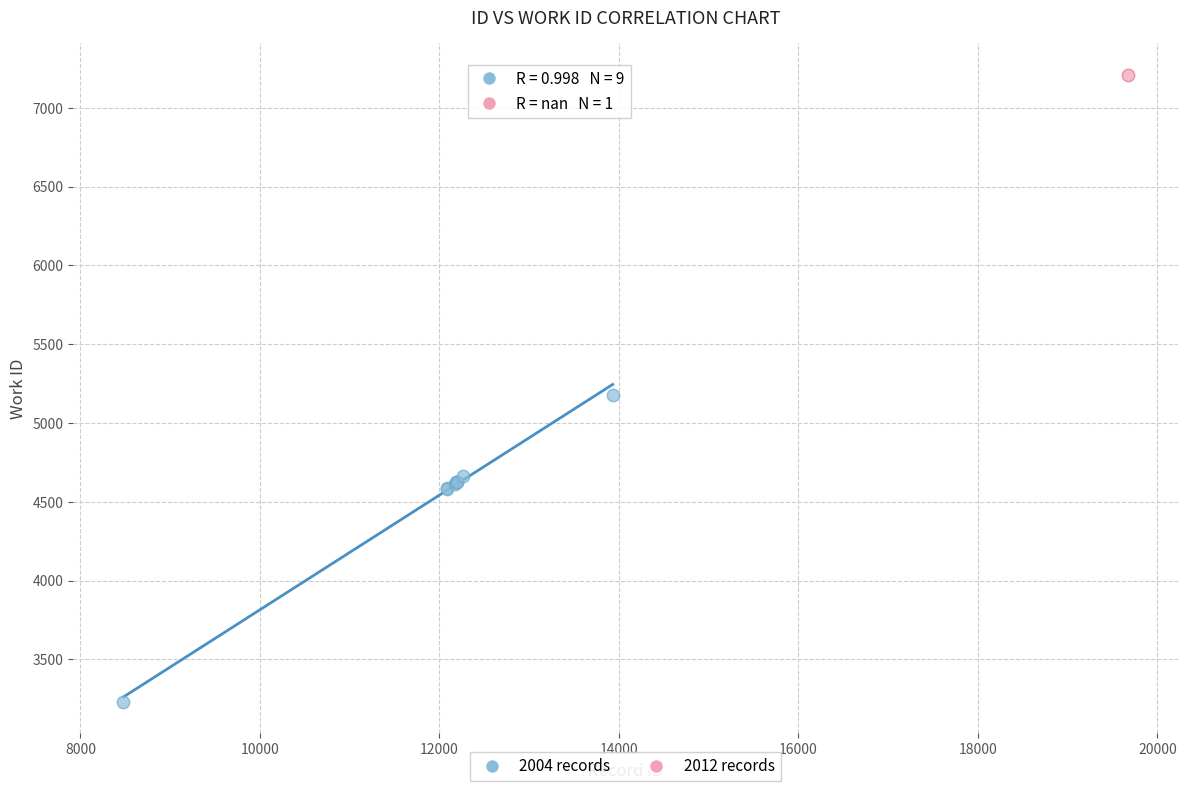

What are all the series names shown in the legend?

2004 records, 2012 records